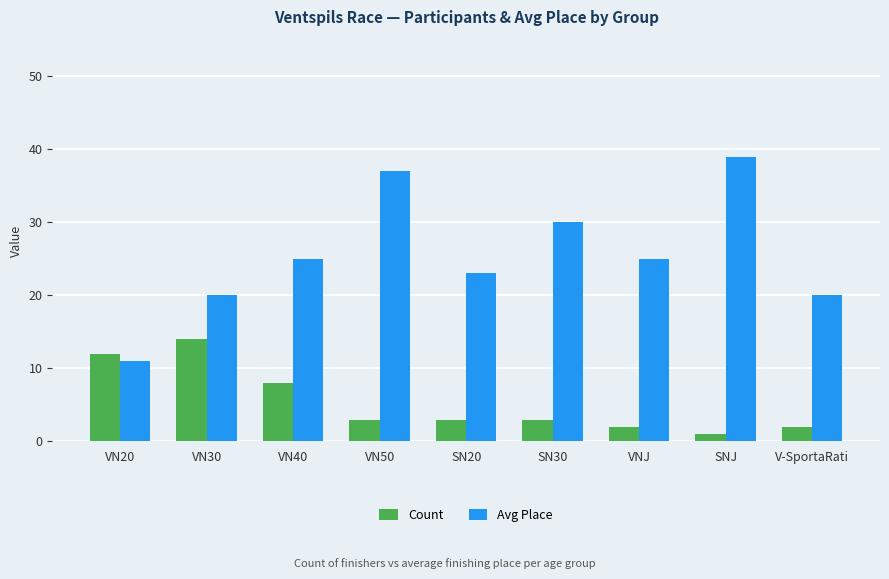

What is the difference between the maximum and minimum values in the Avg Place series?

28